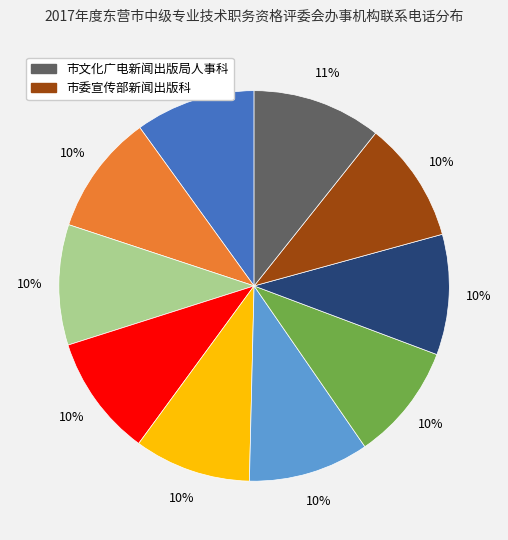

Is there any slice that represents more than half of the pie?

No